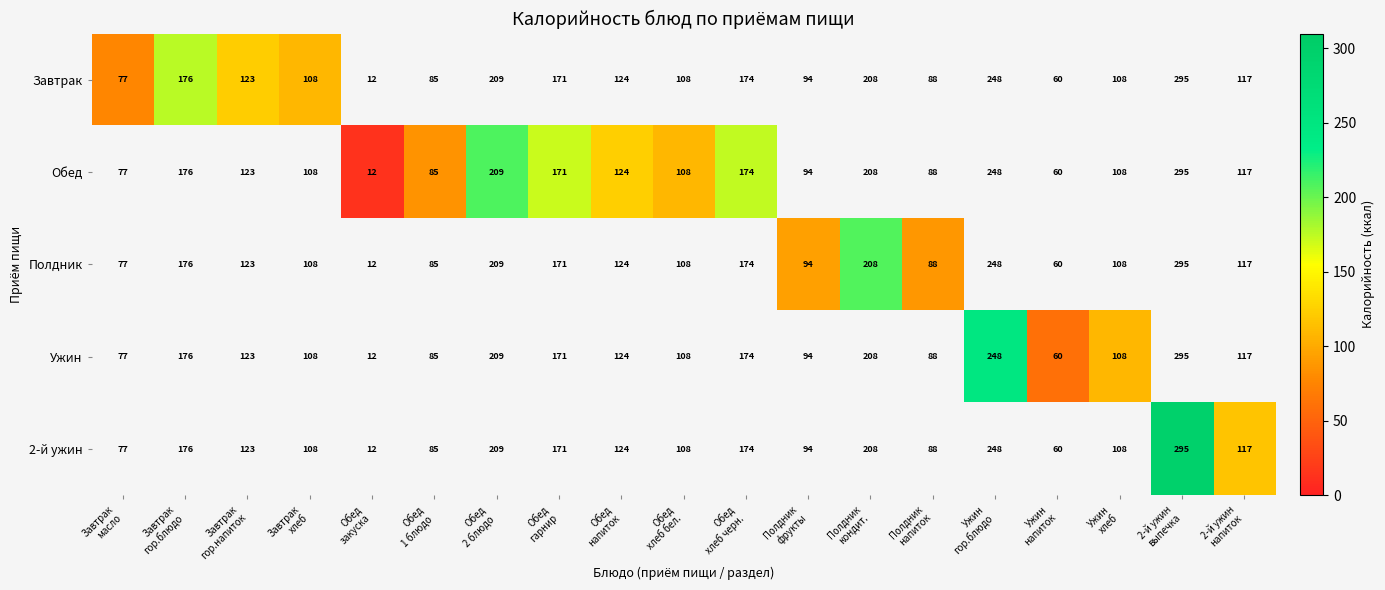

Rank the series by their maximum value, from highest to lowest.

Завтрак, Обед, Полдник, Ужин, 2-й ужин